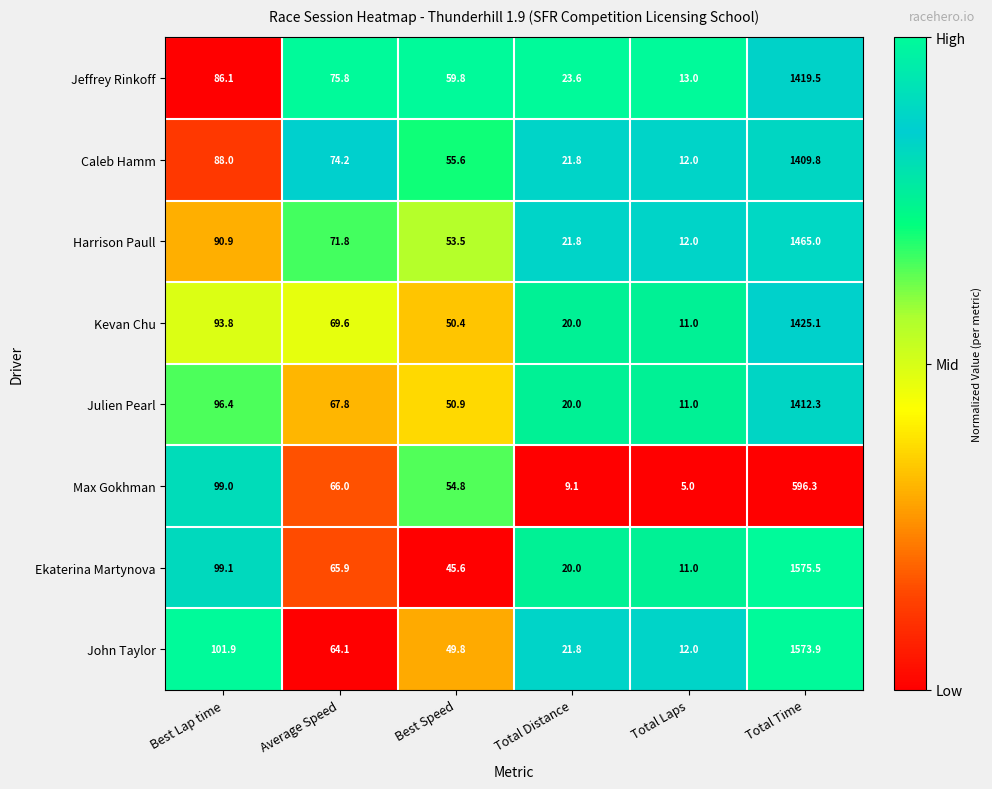

How many series are shown in this chart?

8